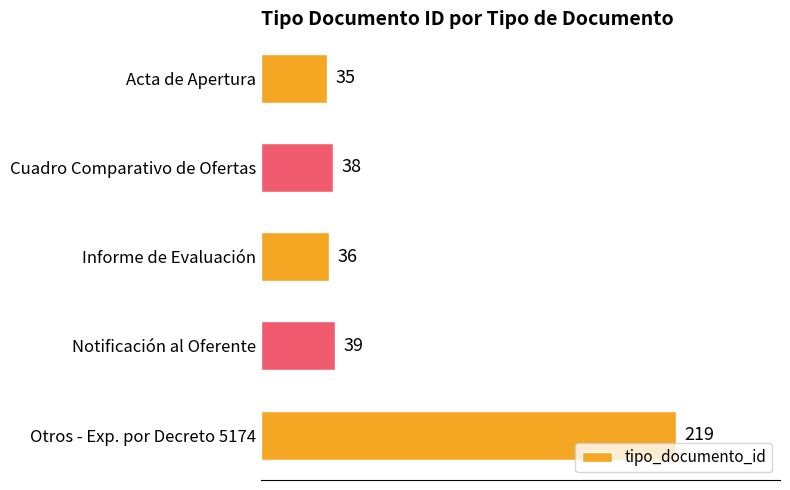

How many bars are there in total?

5